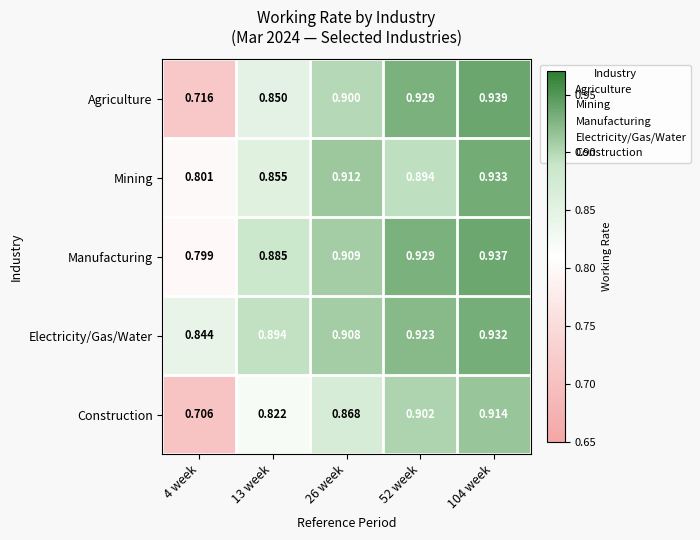

At 13 week, list the series in order from largest to smallest.

Electricity/Gas/Water, Manufacturing, Mining, Agriculture, Construction